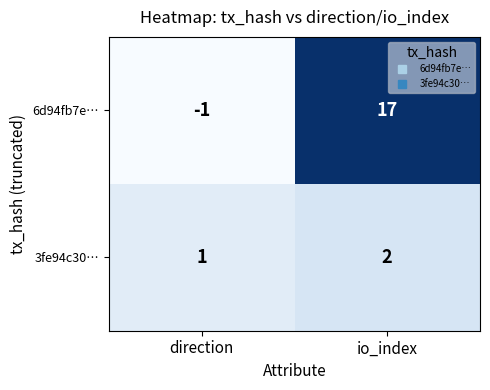

List the series in order of their peak value, highest first.

6d94fb7e…, 3fe94c30…